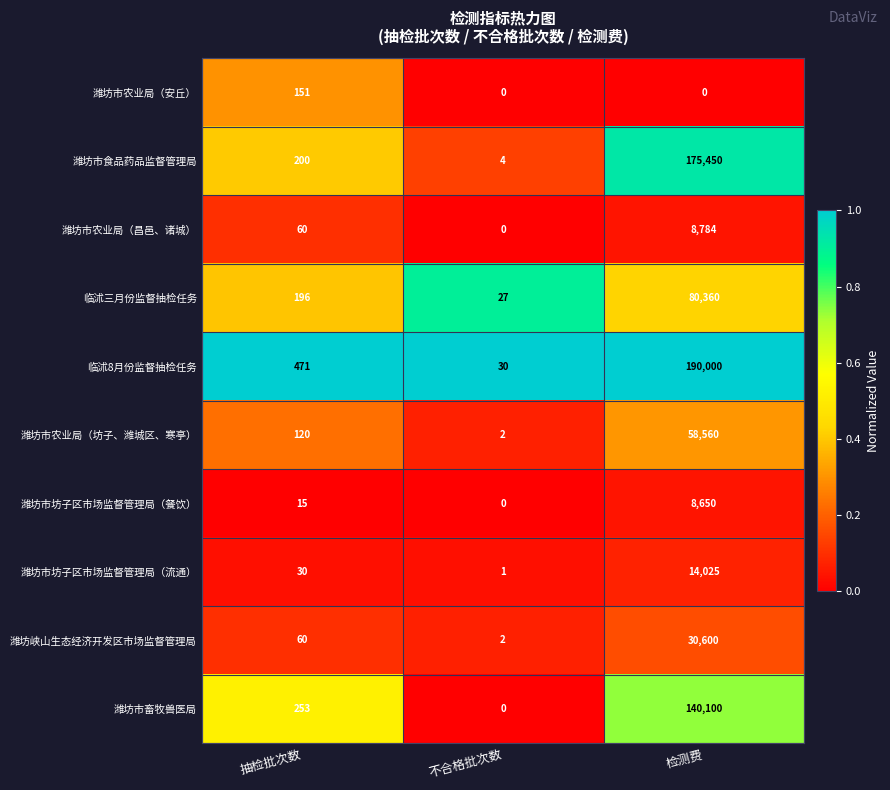

What is the maximum value shown in the chart?

190000